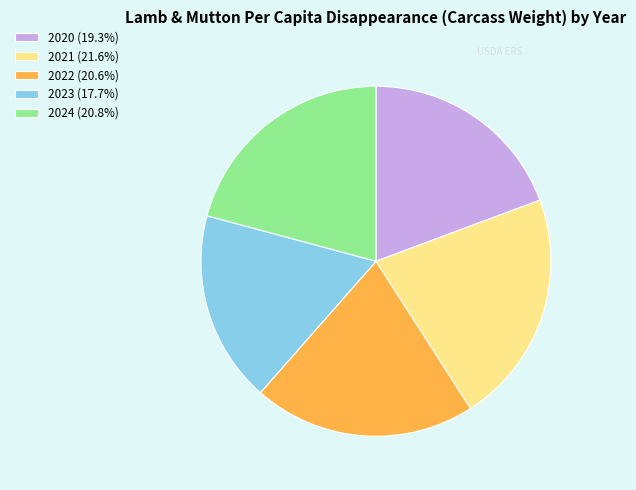

Does any single category account for the majority?

No